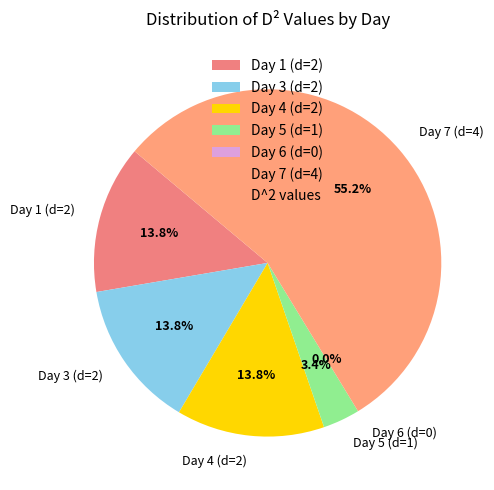

To the nearest percent, what is the difference between the largest and smallest slice percentages?

55%